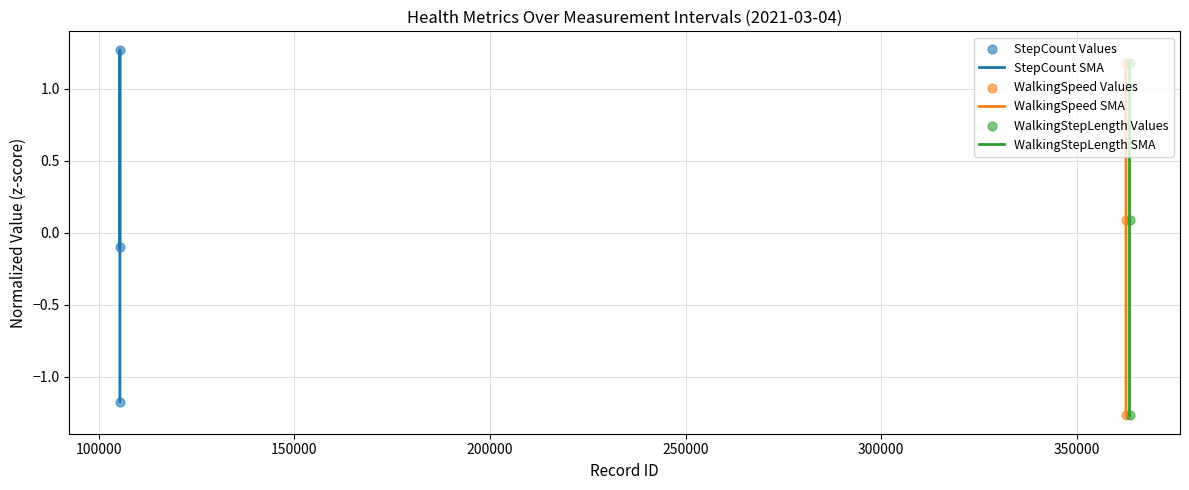

What is the minimum value for StepCount SMA?

-1.2